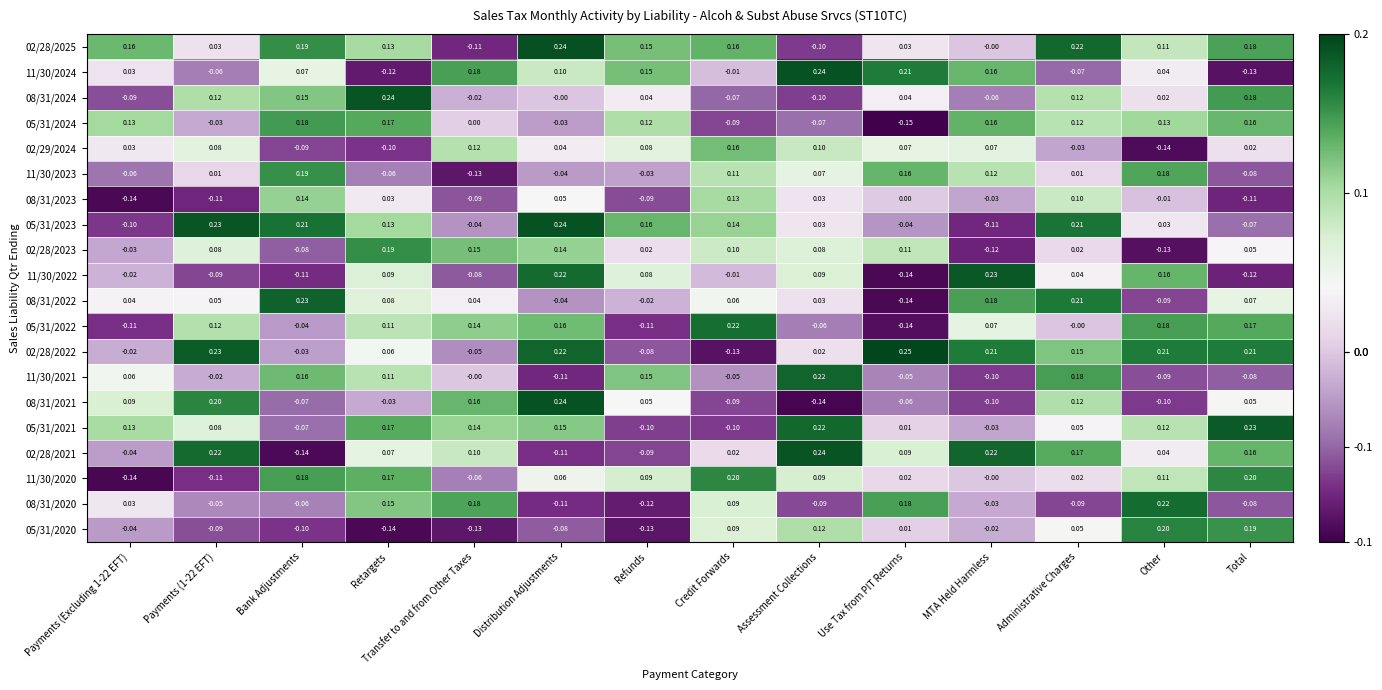

What is the total value across all series at Payments (Excluding 1-22 EFT)?

-0.1